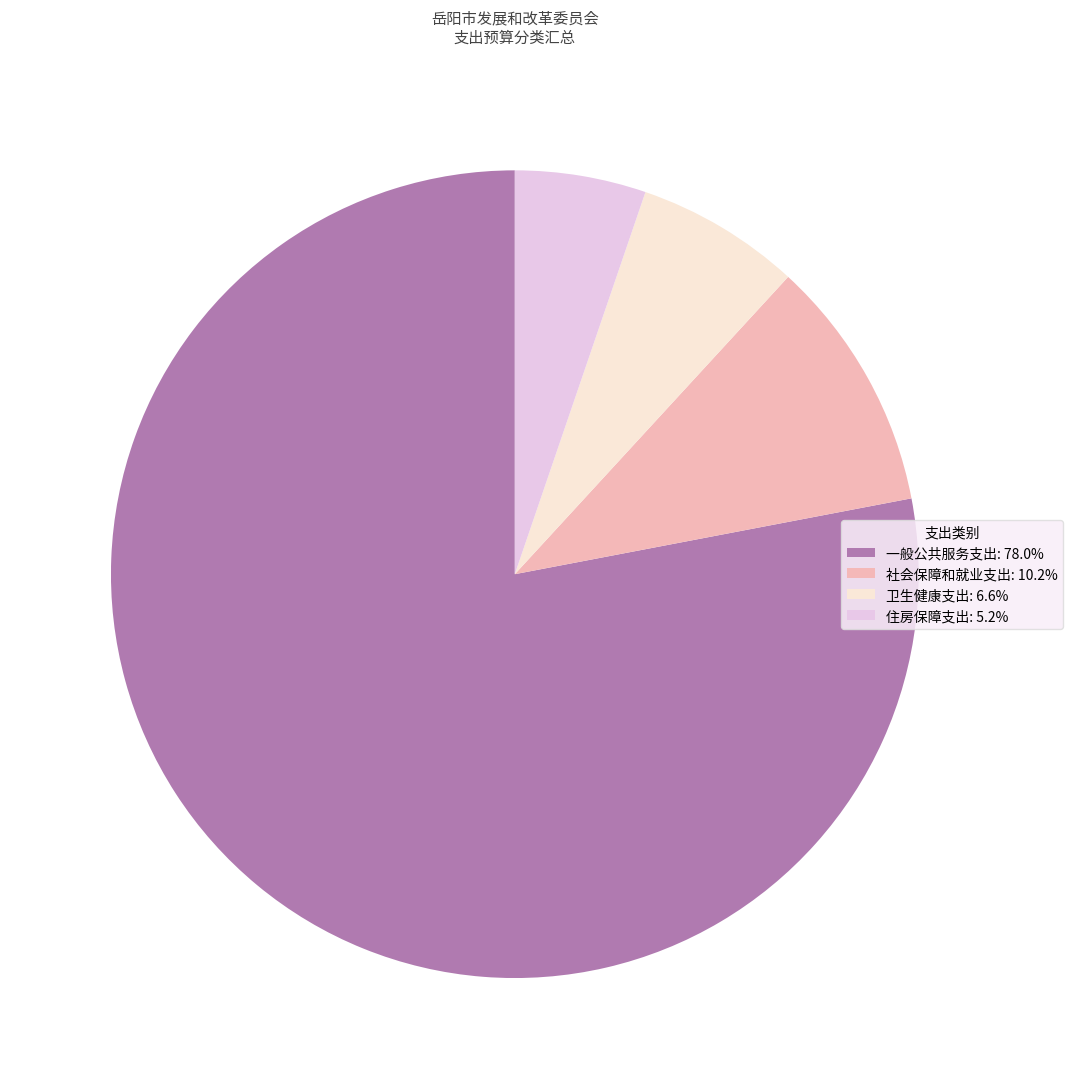

Is the sum of 卫生健康支出: 6.6% and 住房保障支出: 5.2% greater than half?

No